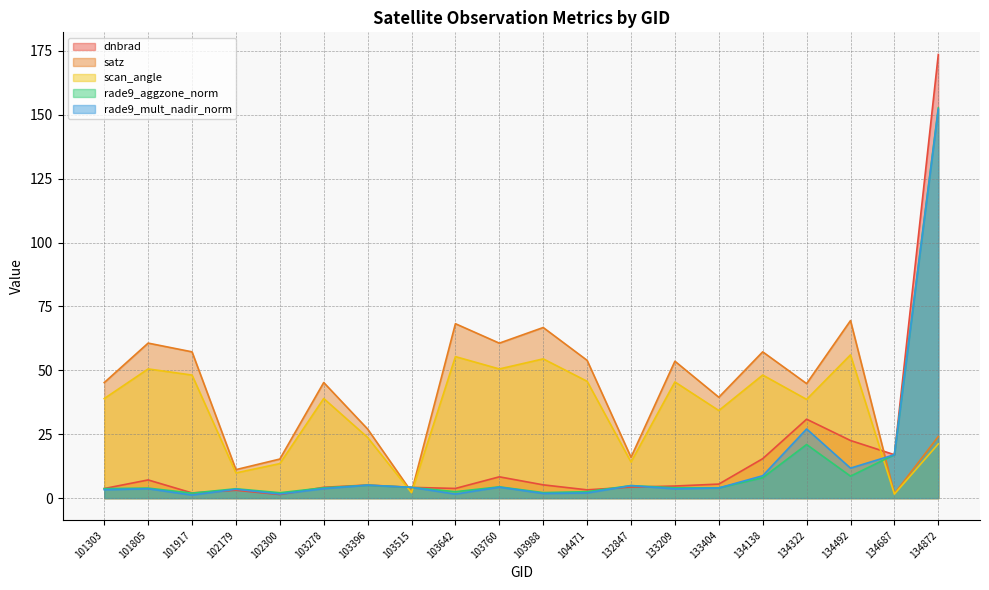

Does the chart have visible grid lines?

Yes